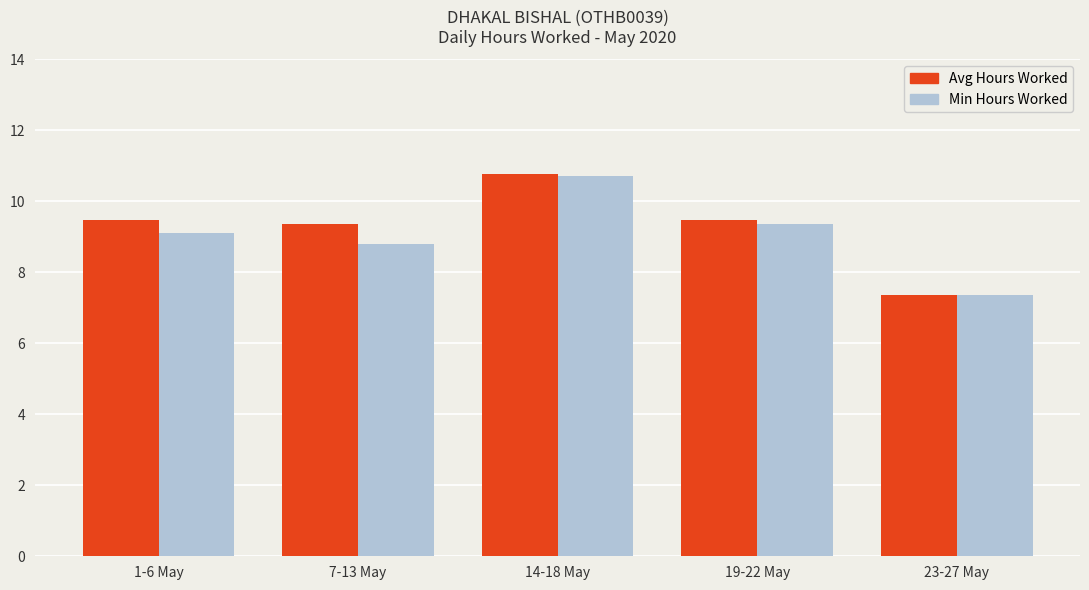

What is the maximum value shown in the chart?

10.8